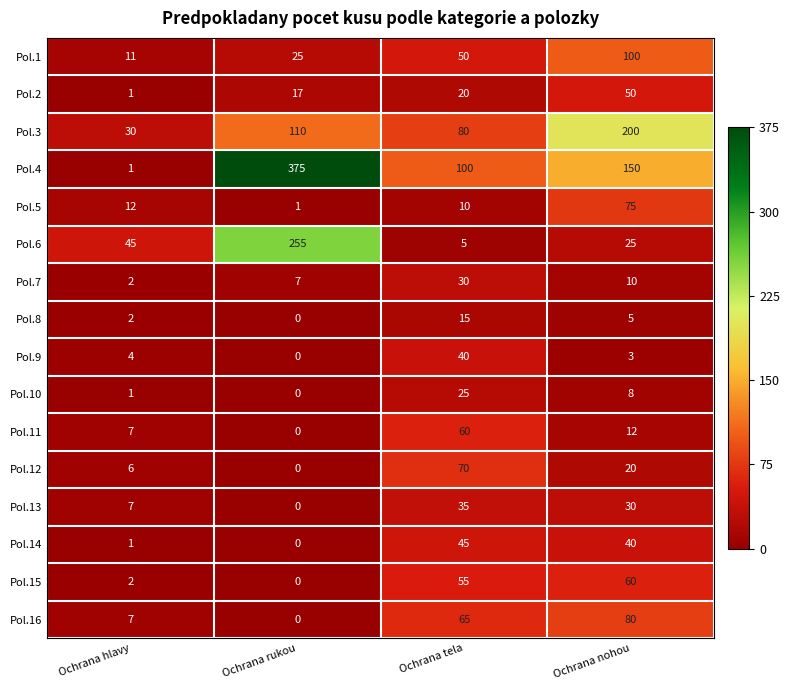

Which series changed the most between Ochrana rukou and Ochrana nohou?

Pol.6